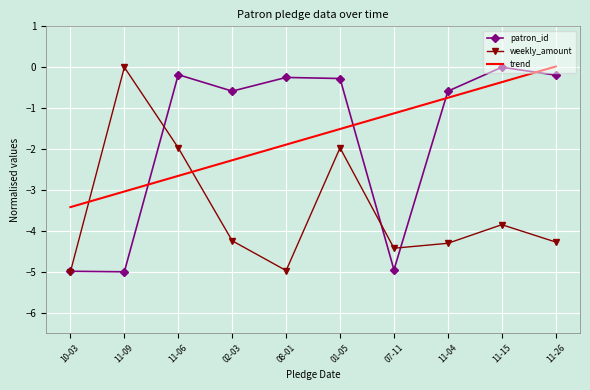

The value of weekly_amount at 07-11 is -4.4. True or false?

True